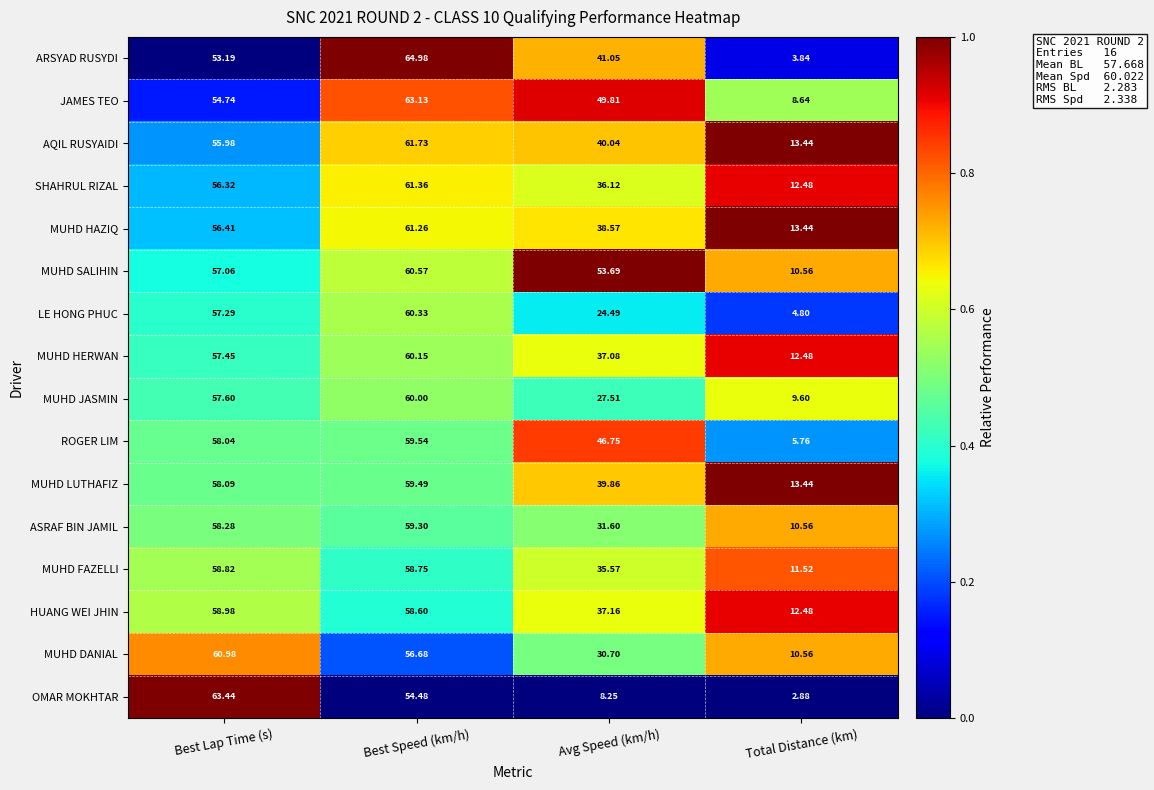

Which label corresponds to the smallest value in the chart?

Total Distance (km)